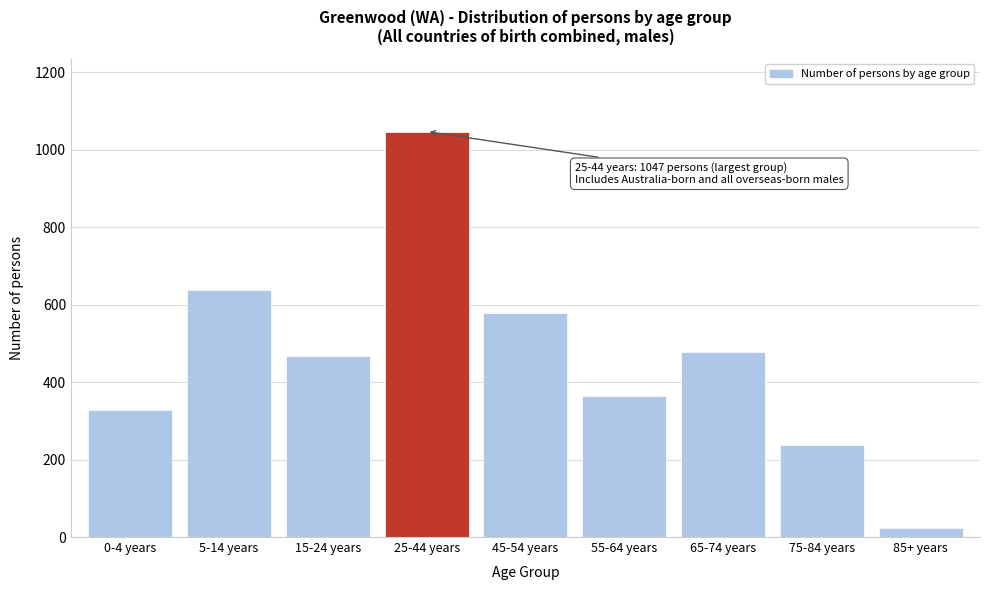

Reading left to right, what are all the values shown in this chart?

0-4 years=328	5-14 years=638	15-24 years=467	25-44 years=1047	45-54 years=578	55-64 years=364	65-74 years=479	75-84 years=238	85+ years=24